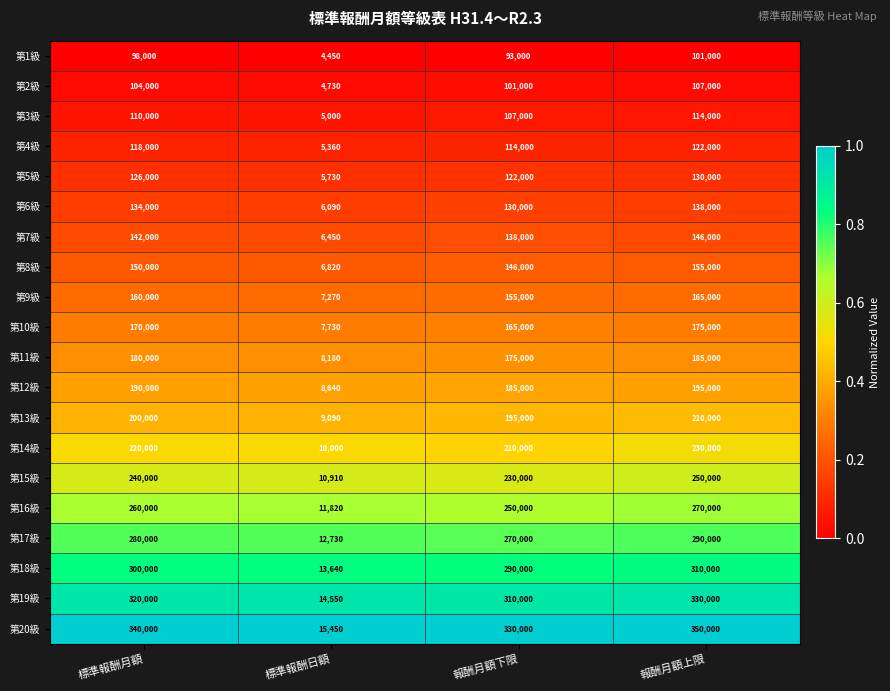

At which category is the sum across all series the highest?

報酬月額上限